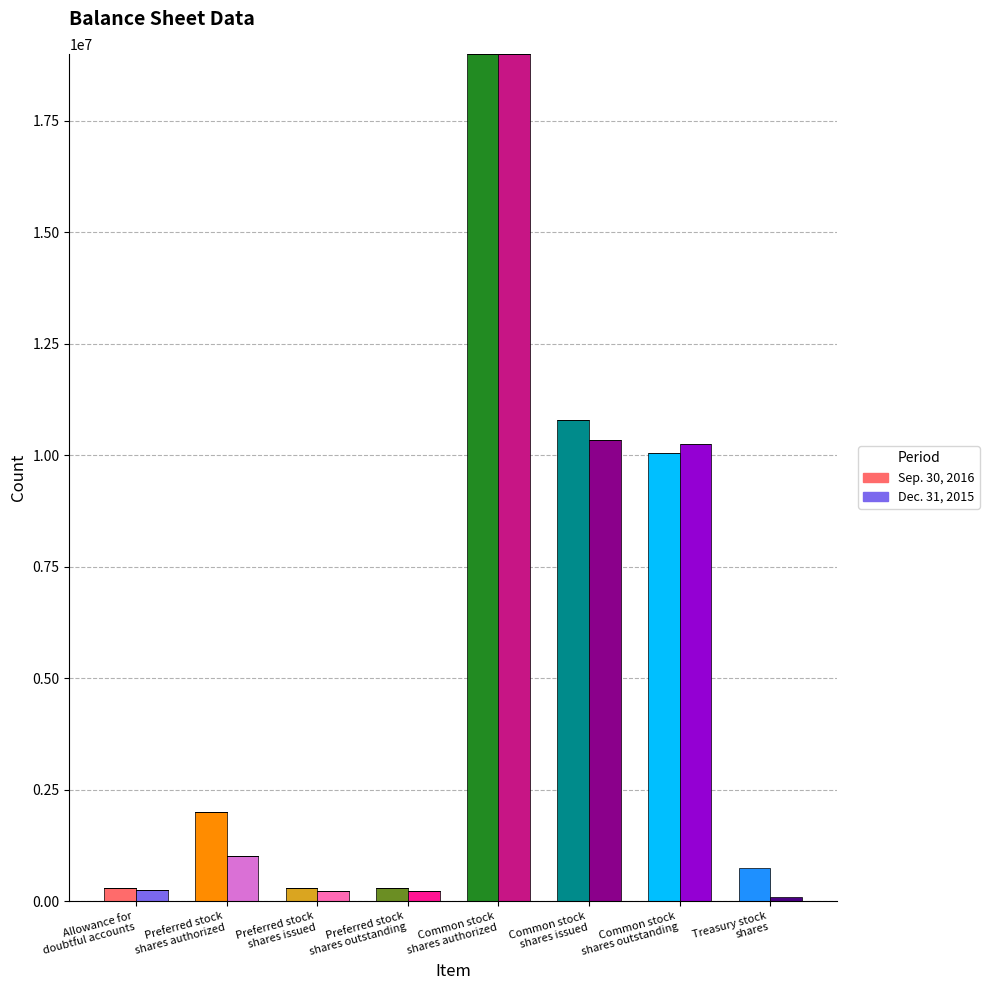

What is the difference between the maximum and minimum values in the Sep.2016-Allowance for doubtful accounts series?

291000